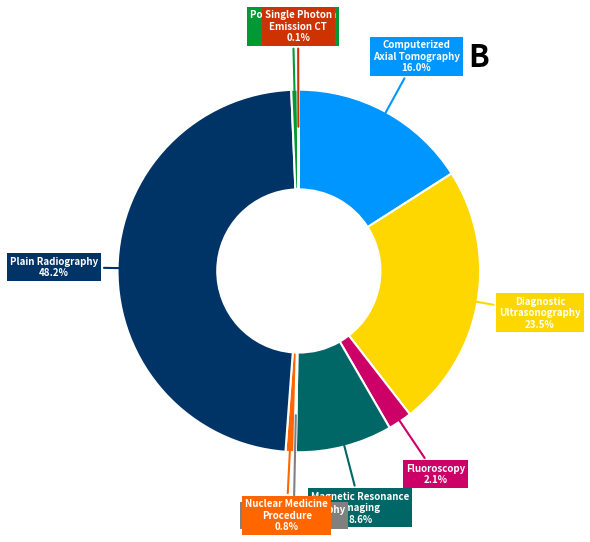

Is there any slice that represents more than half of the pie?

No